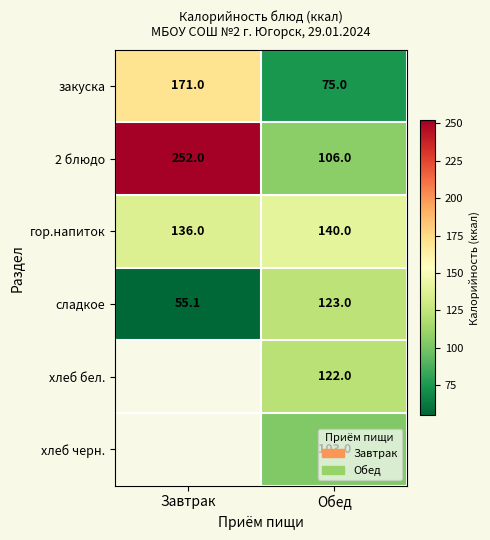

Which has a higher value, Обед or Завтрак?

Завтрак